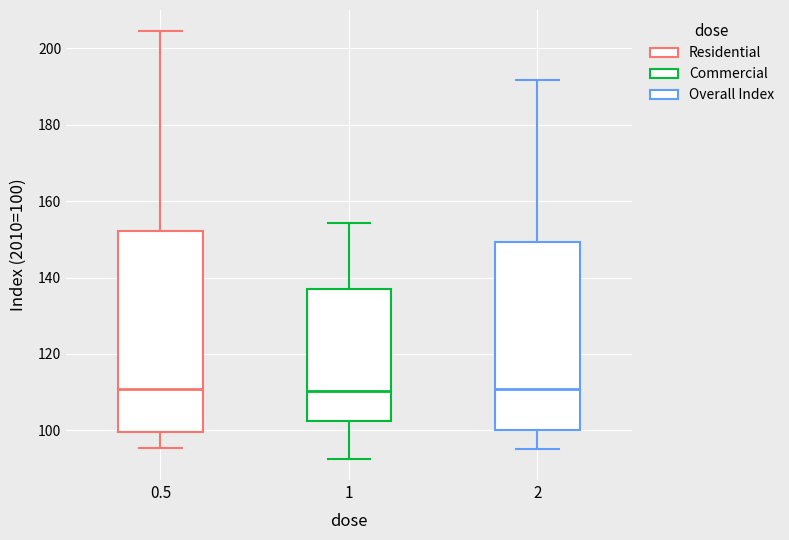

Where is the lower edge of the box at x = 0.5 on the y-axis? The values are not printed on the chart, so give them approximately, as read against the axis.

100